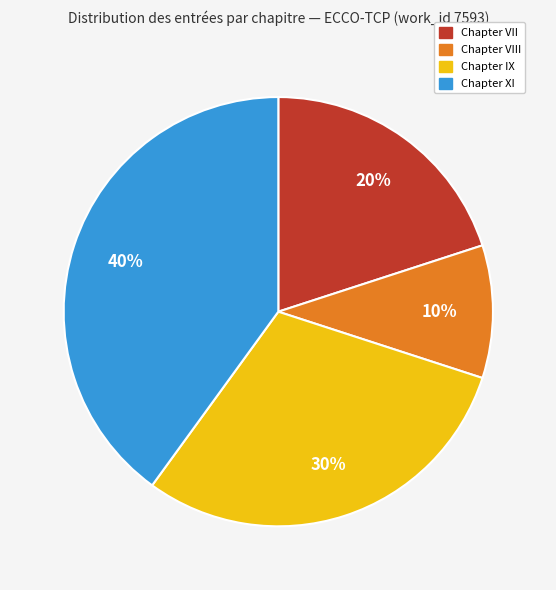

How many slices are in this pie chart?

4